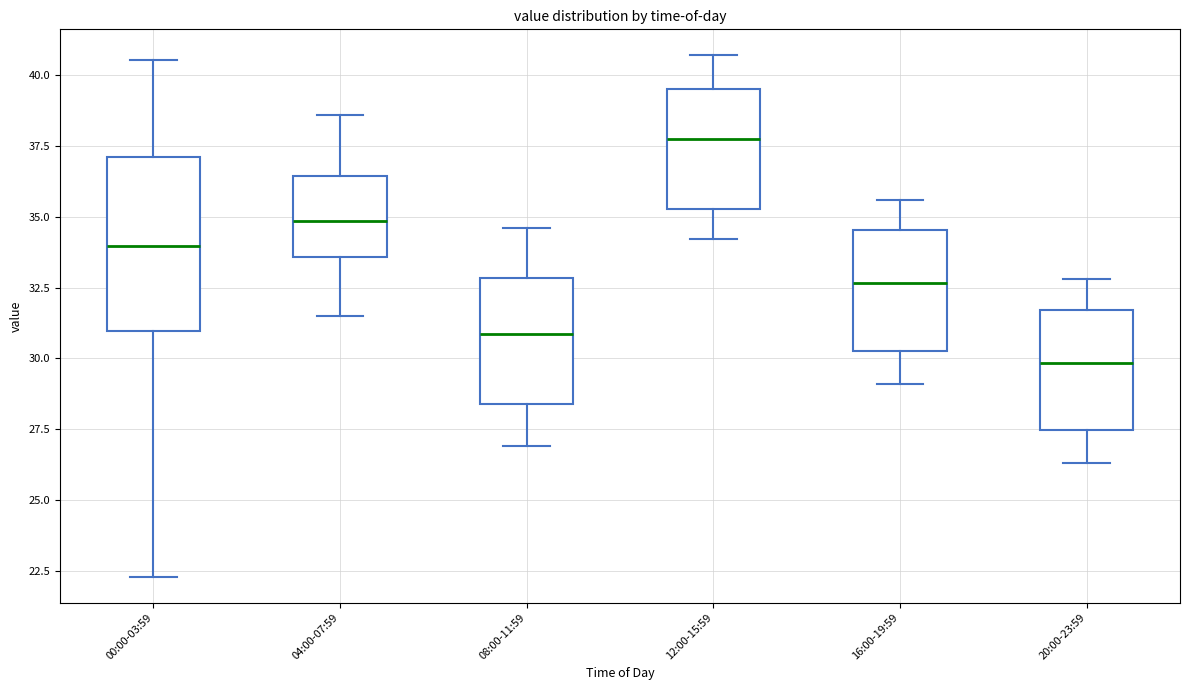

Where is the upper edge of the box for 00:00-03:59 on the y-axis? The values are not printed on the chart, so give them approximately, as read against the axis.

37.0